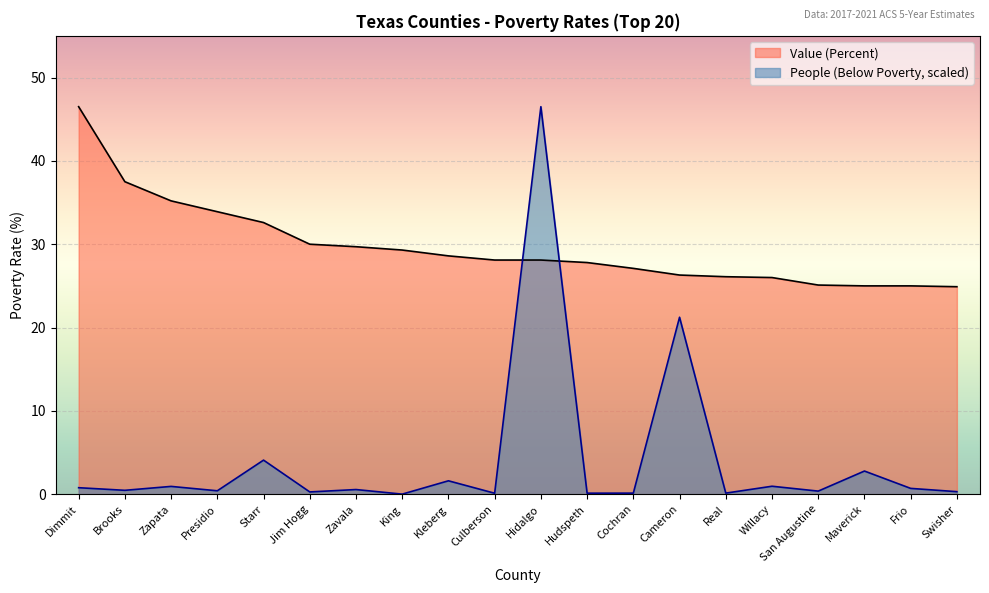

Which label corresponds to the smallest value in the chart?

King